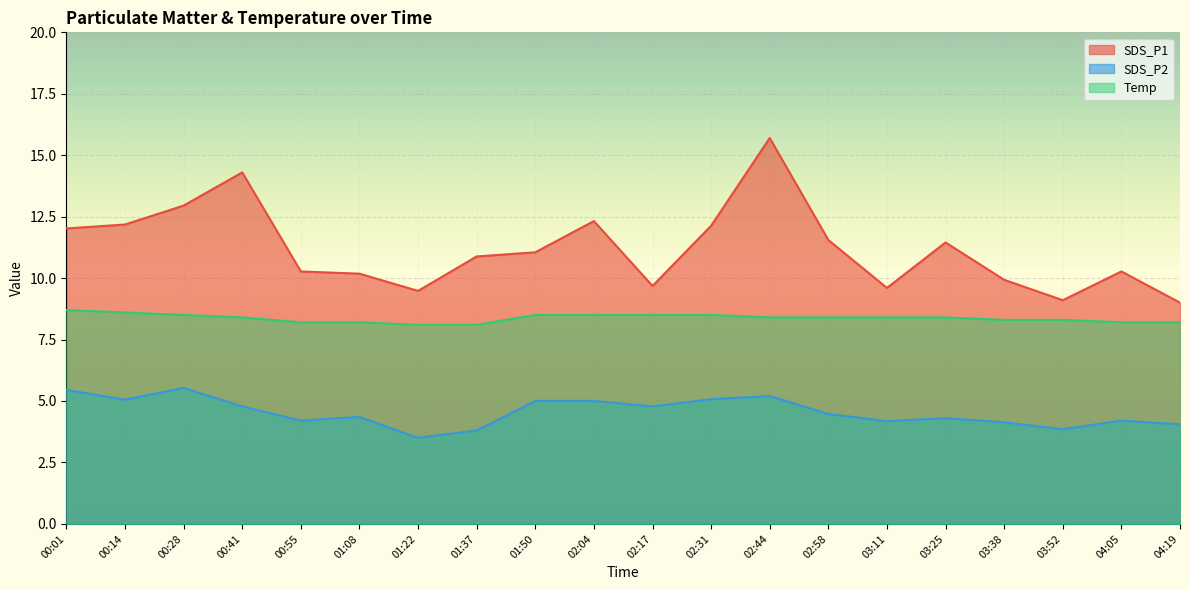

What is the total value across all series at 02:04?

25.8